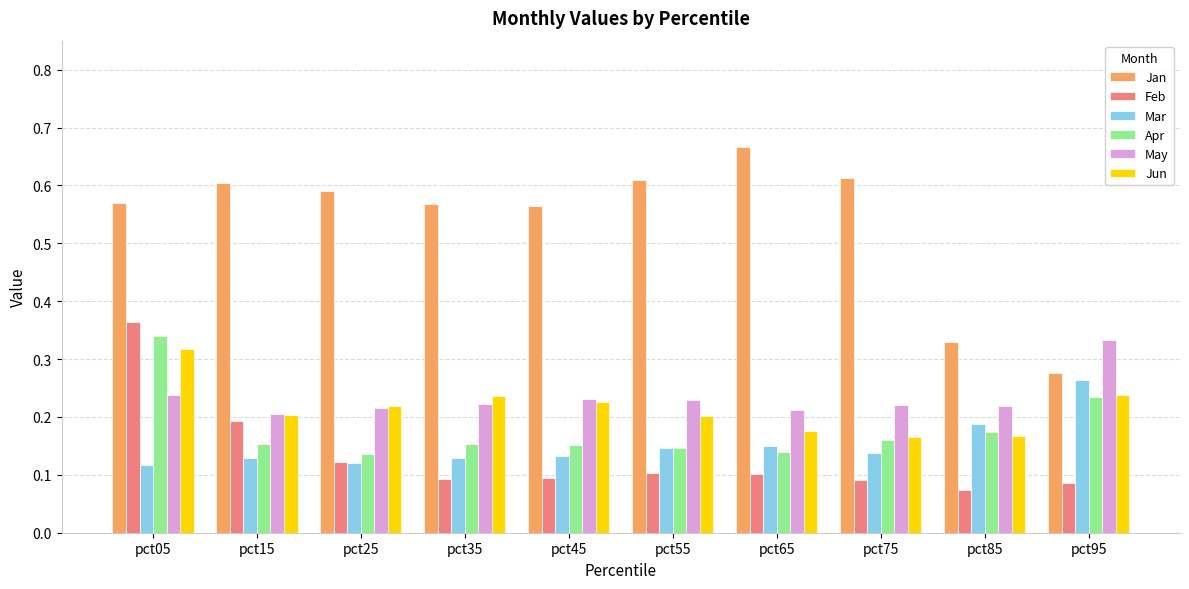

Which series has the largest total across all categories?

Jan